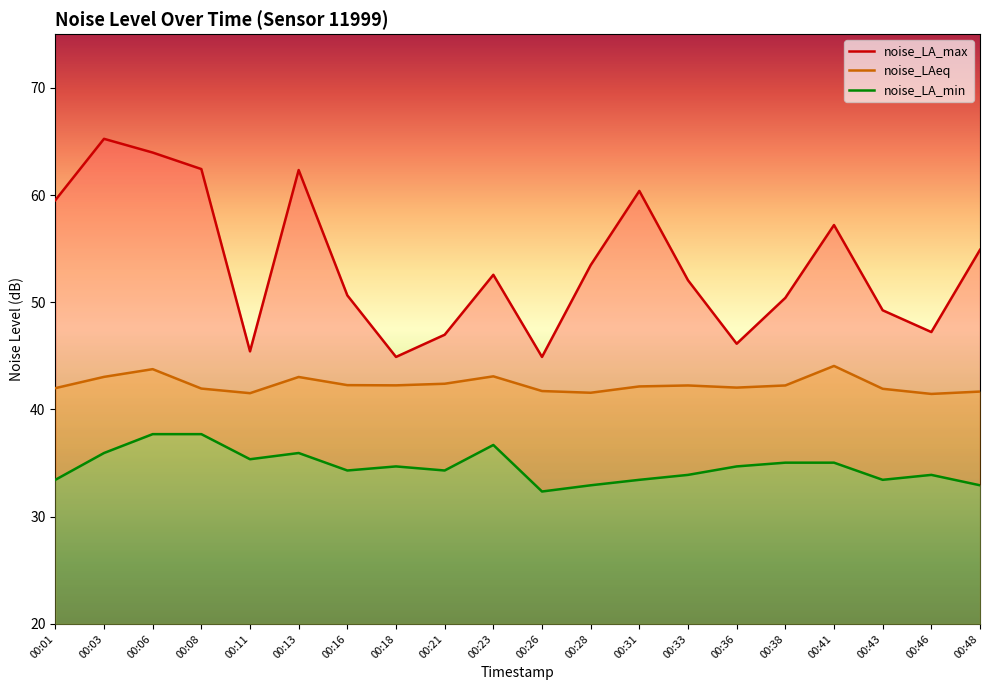

Which series changed the most between 00:13 and 00:28?

noise_LA_max